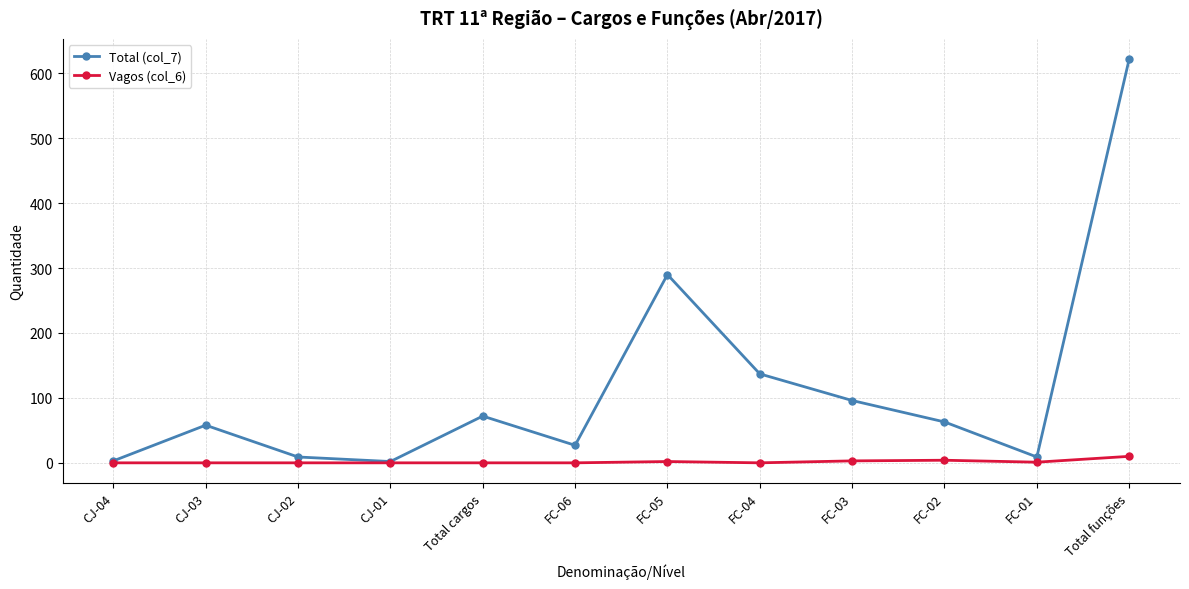

How many Vagos (col_6) values are between 0 and 3?

10